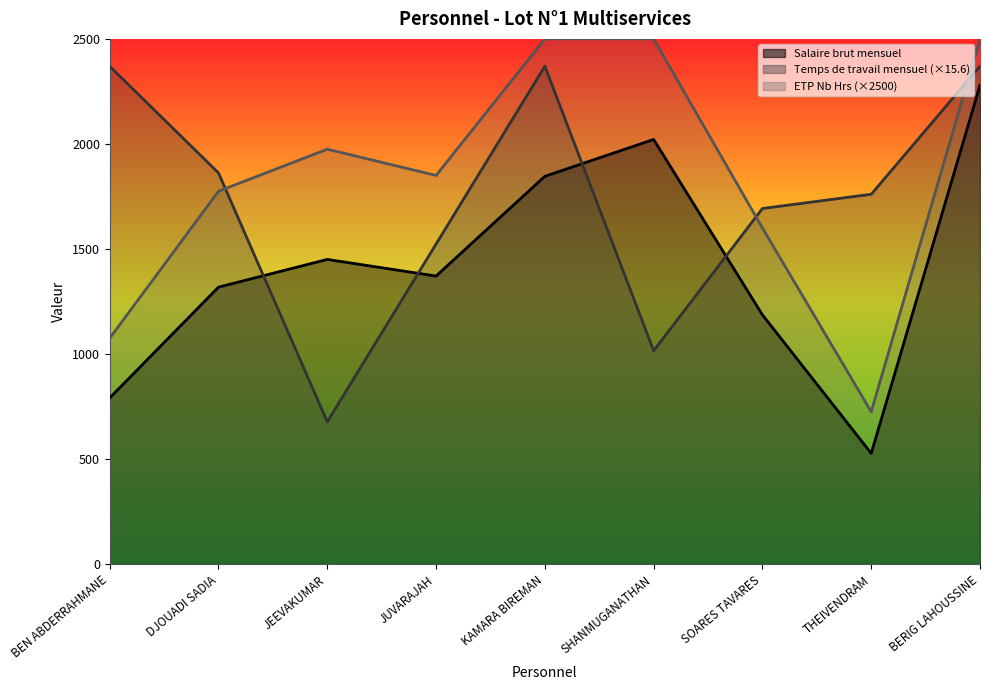

Reading left to right, extract all data points from this chart.

Salaire brut mensuel: BEN ABDERRAHMANE=791.0	DJOUADI SADIA=1318.4	JEEVAKUMAR=1450.3	JUVARAJAH=1371.2	KAMARA BIREMAN=1845.8	SHANMUGANATHAN=2021.3	SOARES TAVARES=1186.6	THEIVENDRAM=527.3	BERIG LAHOUSSINE=2279.6
Temps de travail mensuel: BEN ABDERRAHMANE=2369.8	DJOUADI SADIA=1862.0	JEEVAKUMAR=677.0	JUVARAJAH=1523.4	KAMARA BIREMAN=2369.8	SHANMUGANATHAN=1015.6	SOARES TAVARES=1692.7	THEIVENDRAM=1760.5	BERIG LAHOUSSINE=2369.8
ETP Nb Hrs: BEN ABDERRAHMANE=1075.0	DJOUADI SADIA=1775.0	JEEVAKUMAR=1975.0	JUVARAJAH=1850.0	KAMARA BIREMAN=2500.0	SHANMUGANATHAN=2500.0	SOARES TAVARES=1600.0	THEIVENDRAM=725.0	BERIG LAHOUSSINE=2500.0